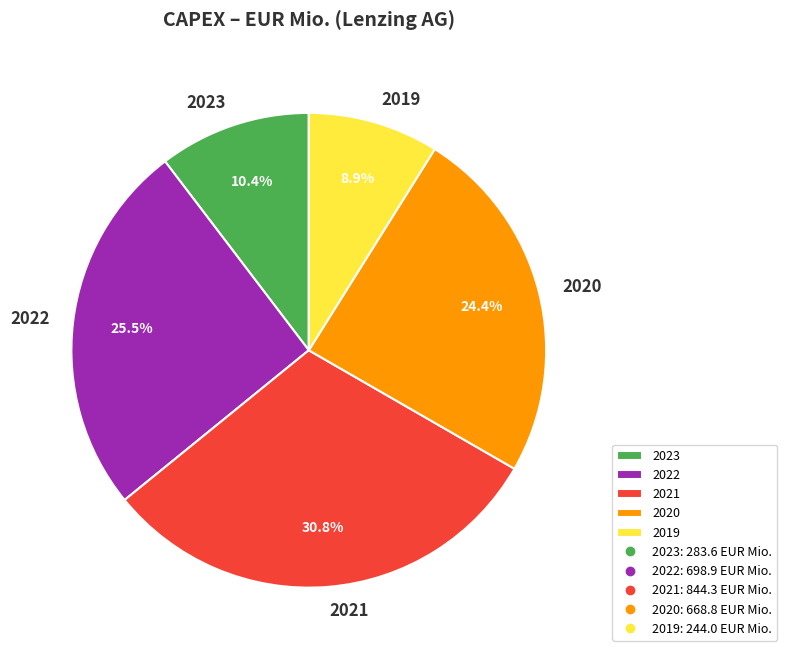

To the nearest percent, what is the combined percentage of 2022 and 2021?

56%